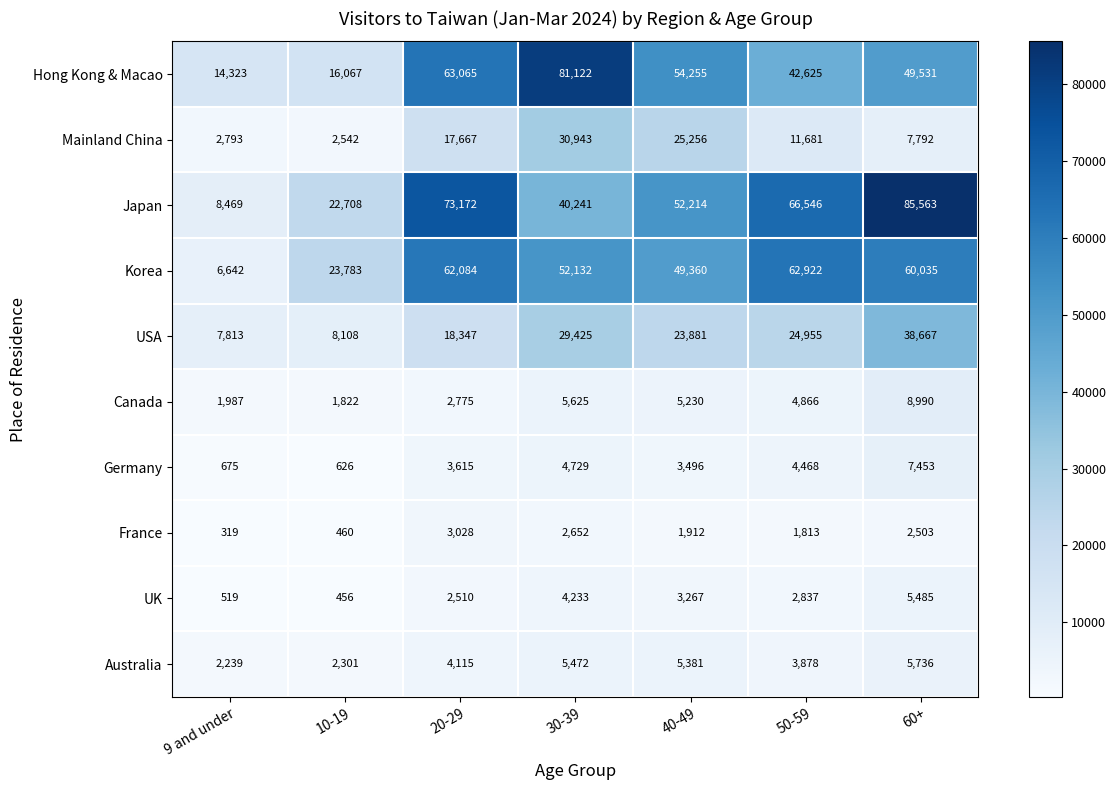

At which label is Mainland China closest to 16742?

20-29